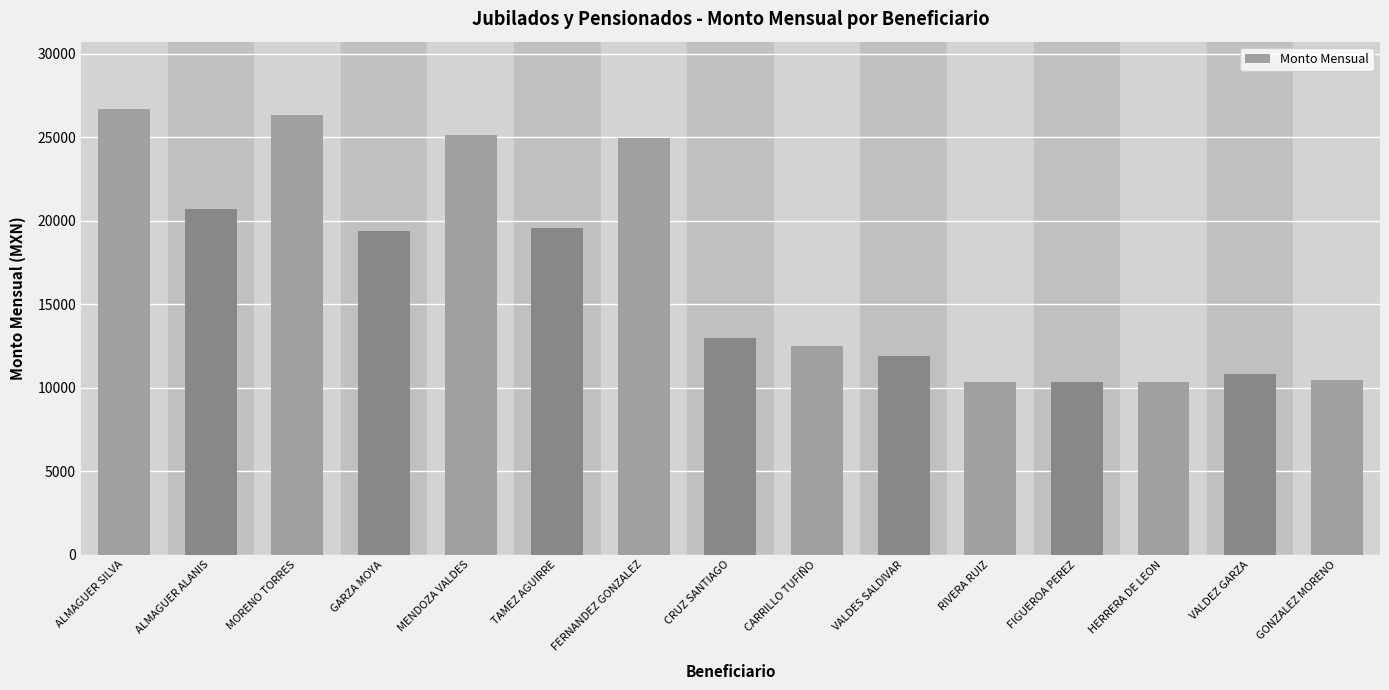

What is the change in value from CRUZ SANTIAGO to FIGUEROA PEREZ?

-2629.2